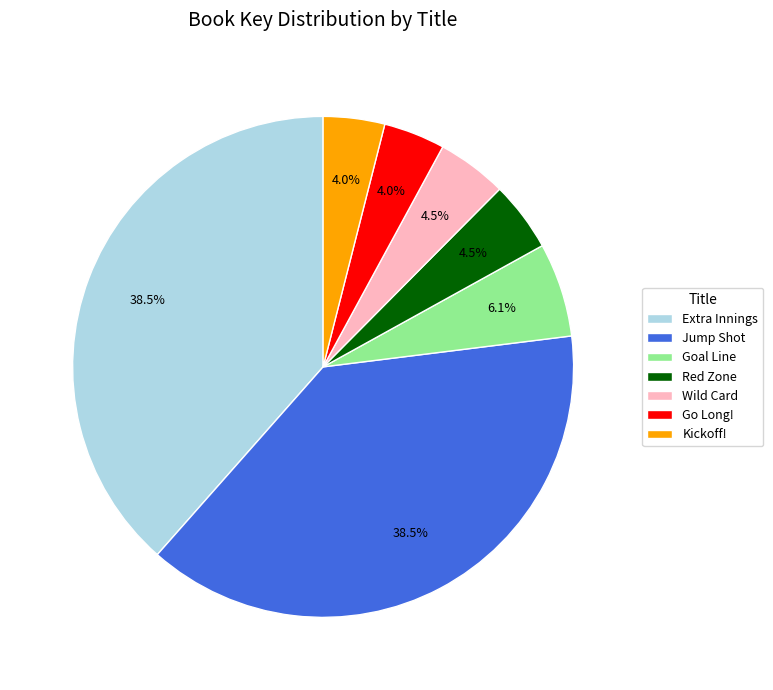

What is the ratio of the value at Kickoff! to the value at Goal Line?

0.7